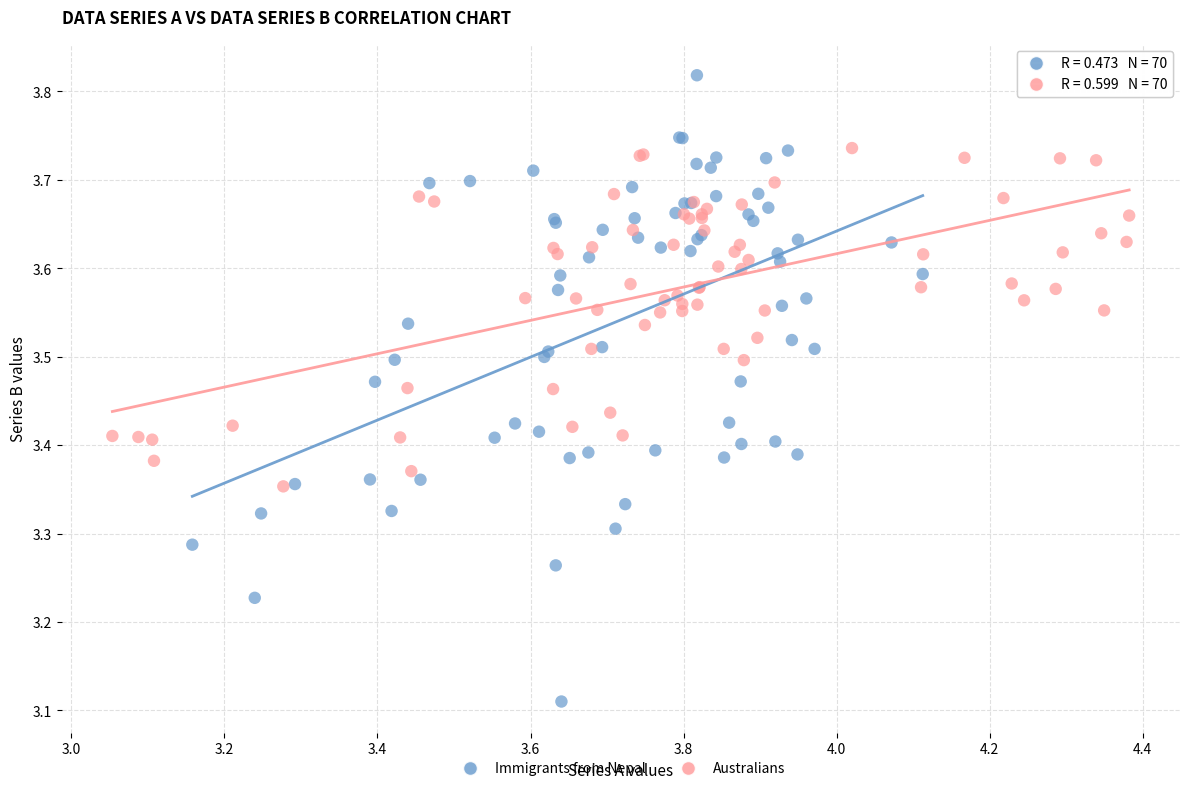

Which series reaches the minimum Y coordinate?

Immigrants from Nepal